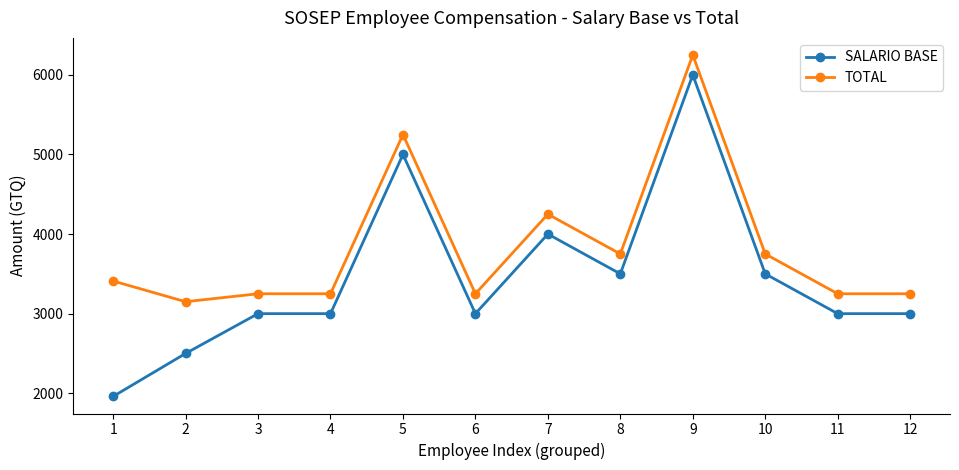

What is the spread (max minus min) of values at 1?

1450